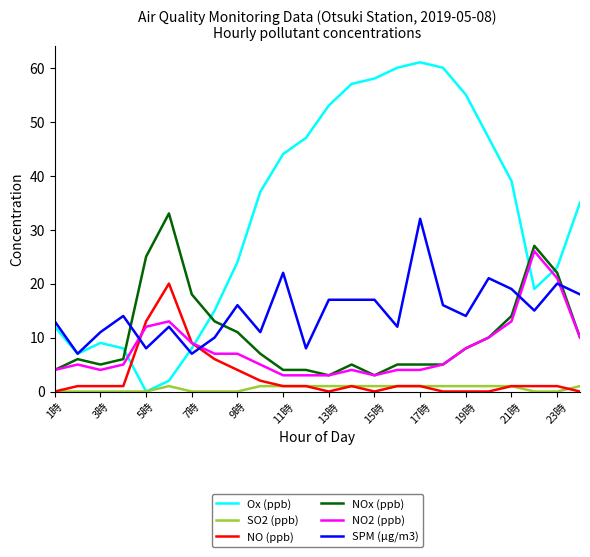

What is the difference between the second highest and minimum values in the NOx (ppb) series?

24